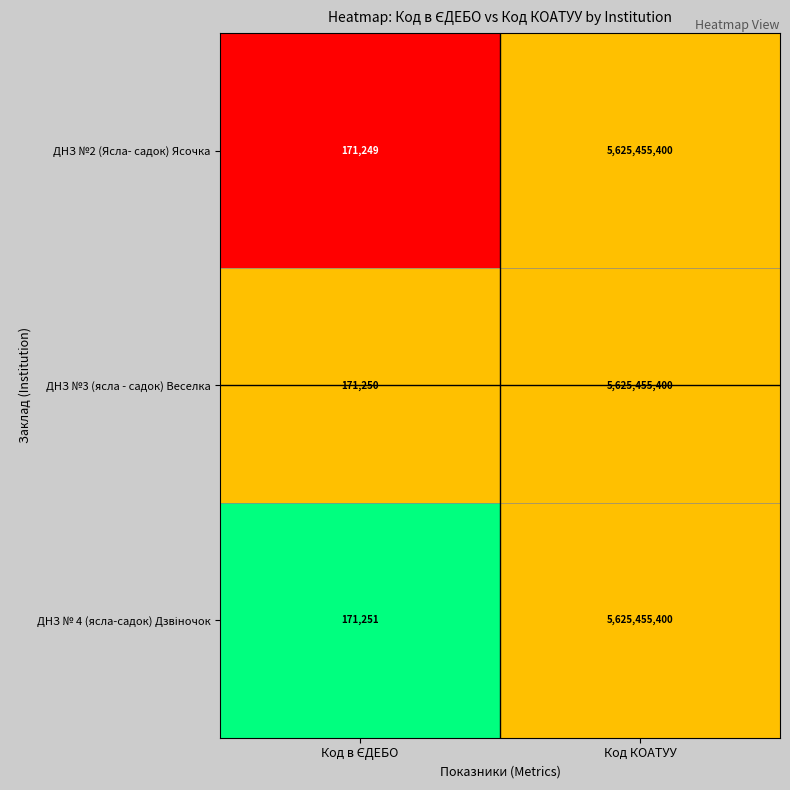

At which category is the sum across all series the highest?

Код КОАТУУ